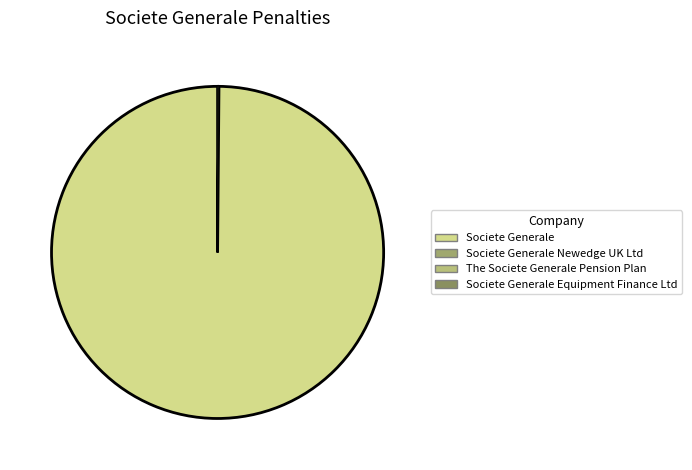

Which category has the smallest portion of the pie?

Societe Generale Newedge UK Ltd